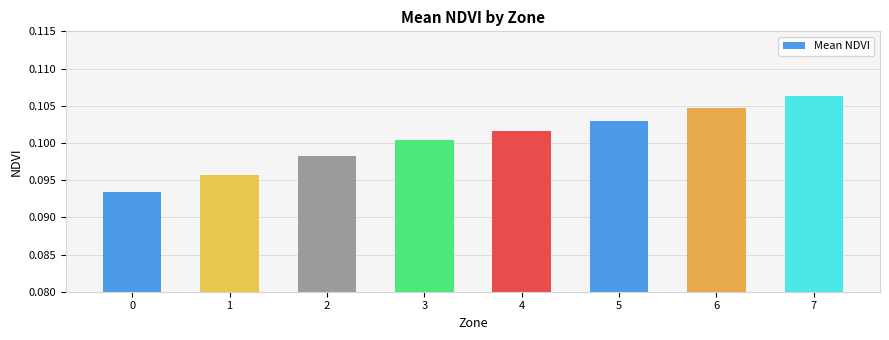

How many values are between 0 and 1?

8